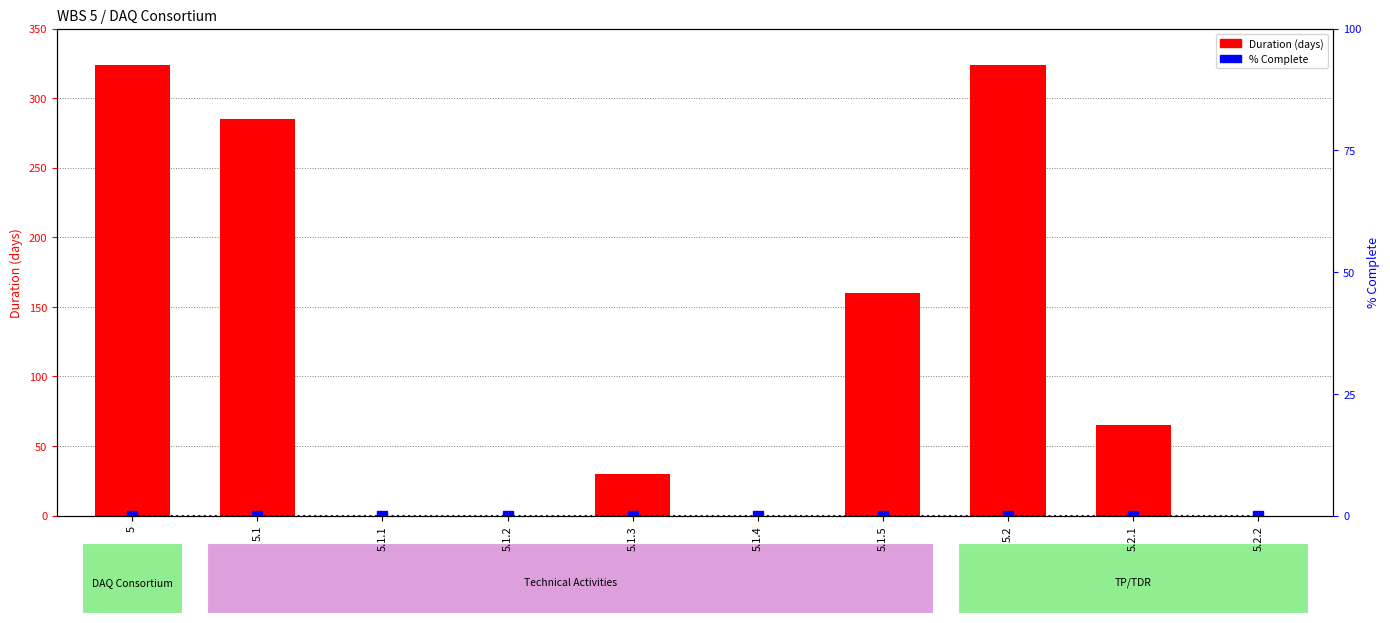

Rank the categories by Duration (days) value from highest to lowest.

5, 5.2, 5.1, 5.1.5, 5.2.1, 5.1.3, 5.1.1, 5.1.2, 5.1.4, 5.2.2